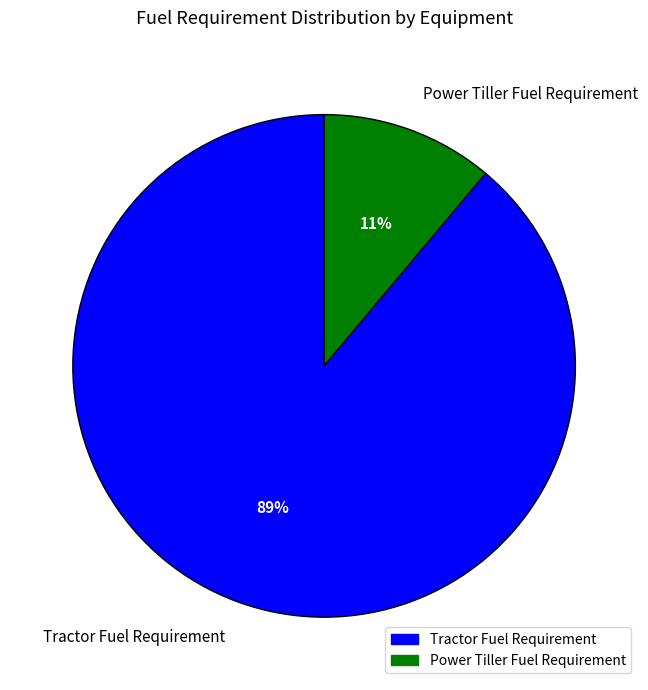

True or false: Tractor Fuel Requirement accounts for 96% of the total.

False